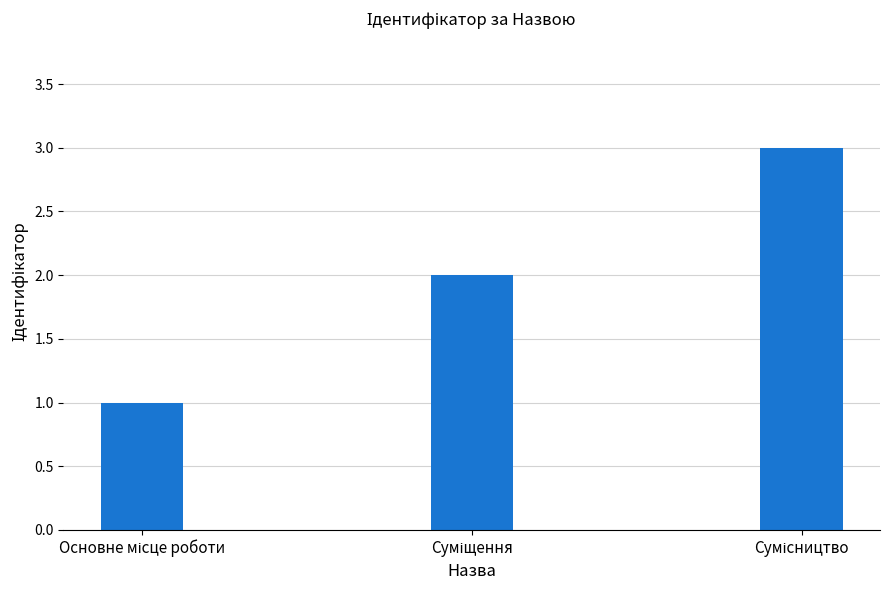

What is the maximum value shown in the chart?

3